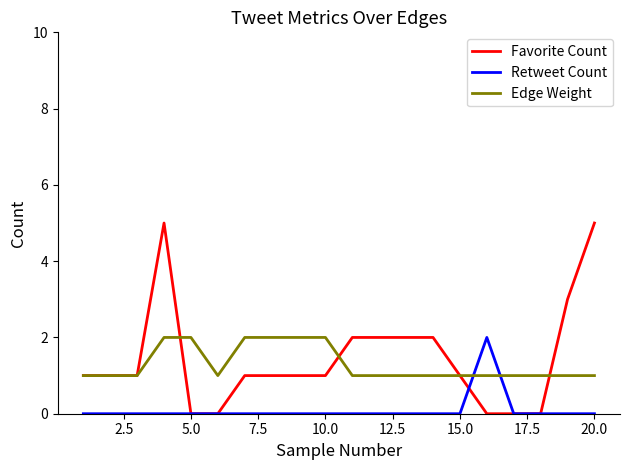

What is the maximum value for Favorite Count?

5